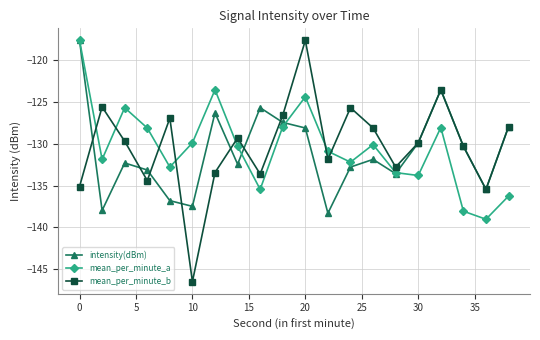

How many data points in intensity(dBm) are less than -131?

11